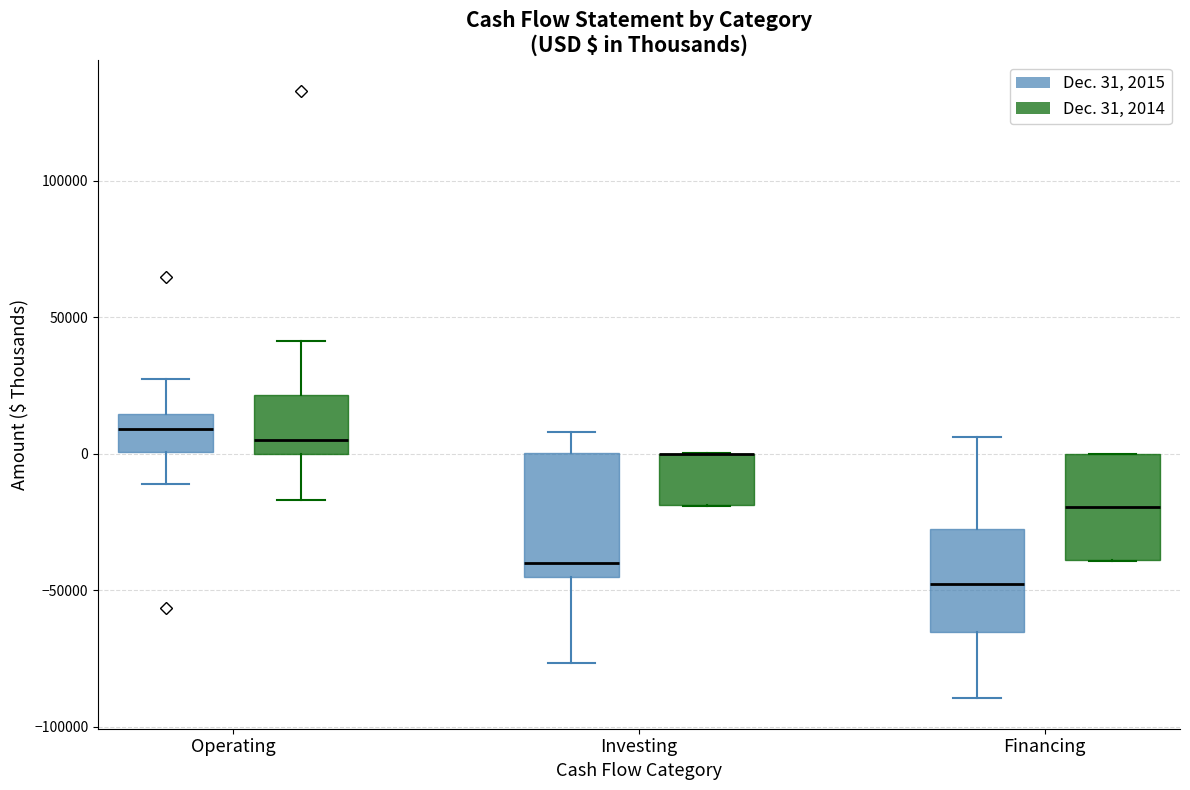

Reading left to right, transcribe this box plot: for each box, give where its median line is, the range the box spans, and where its two whiskers end, as read against the y-axis. The values are not printed on the chart, so give them approximately, as read against the axis.

Operating (Dec. 31, 2015): median 10000, box 0 to 15000, whiskers -10000 to 30000
Operating (Dec. 31, 2014): median 5000, box 0 to 20000, whiskers -15000 to 40000
Investing (Dec. 31, 2015): median -40000, box -45000 to 0, whiskers -75000 to 10000
Investing (Dec. 31, 2014): median 0 (drawn on the box's upper edge), box -20000 to 0, whiskers -20000 to 0
Financing (Dec. 31, 2015): median -50000, box -65000 to -30000, whiskers -90000 to 5000
Financing (Dec. 31, 2014): median -20000, box -40000 to 0, whiskers -40000 to 0